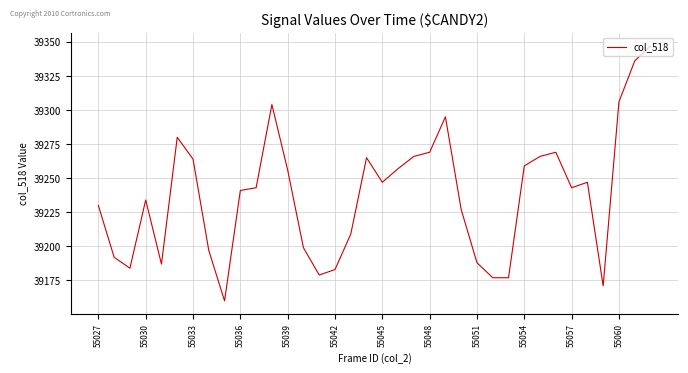

What is the maximum value shown in the chart?

39347